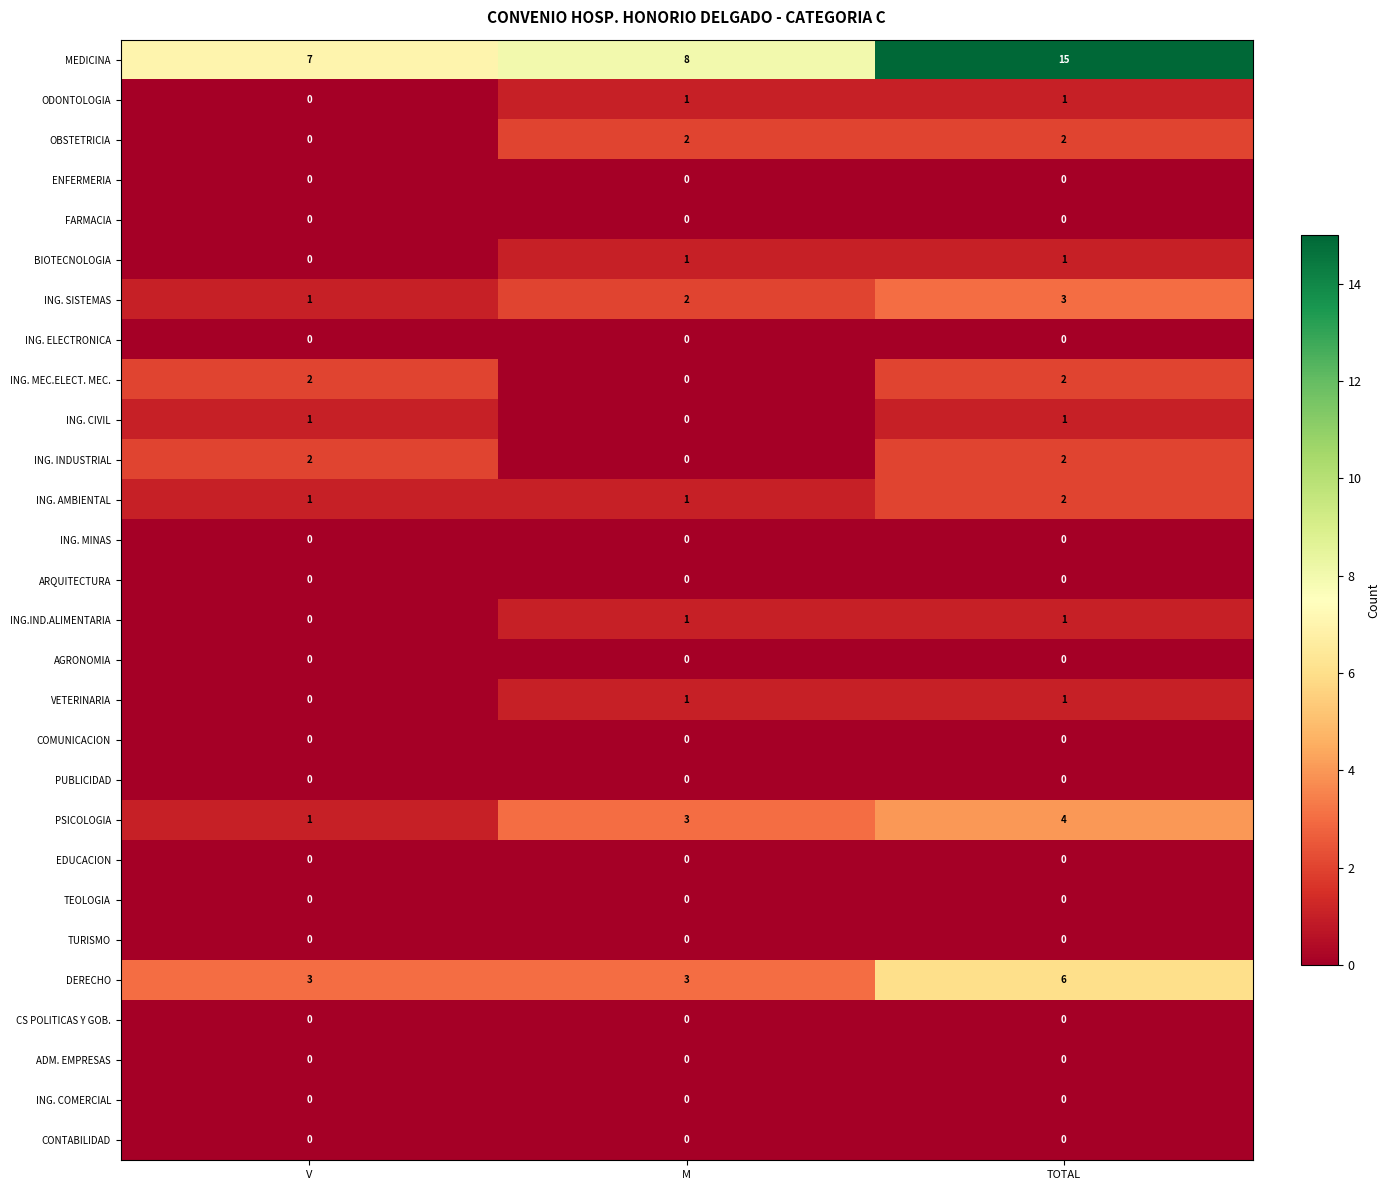

The OBSTETRICIA series shows 0 at V. True or false?

True